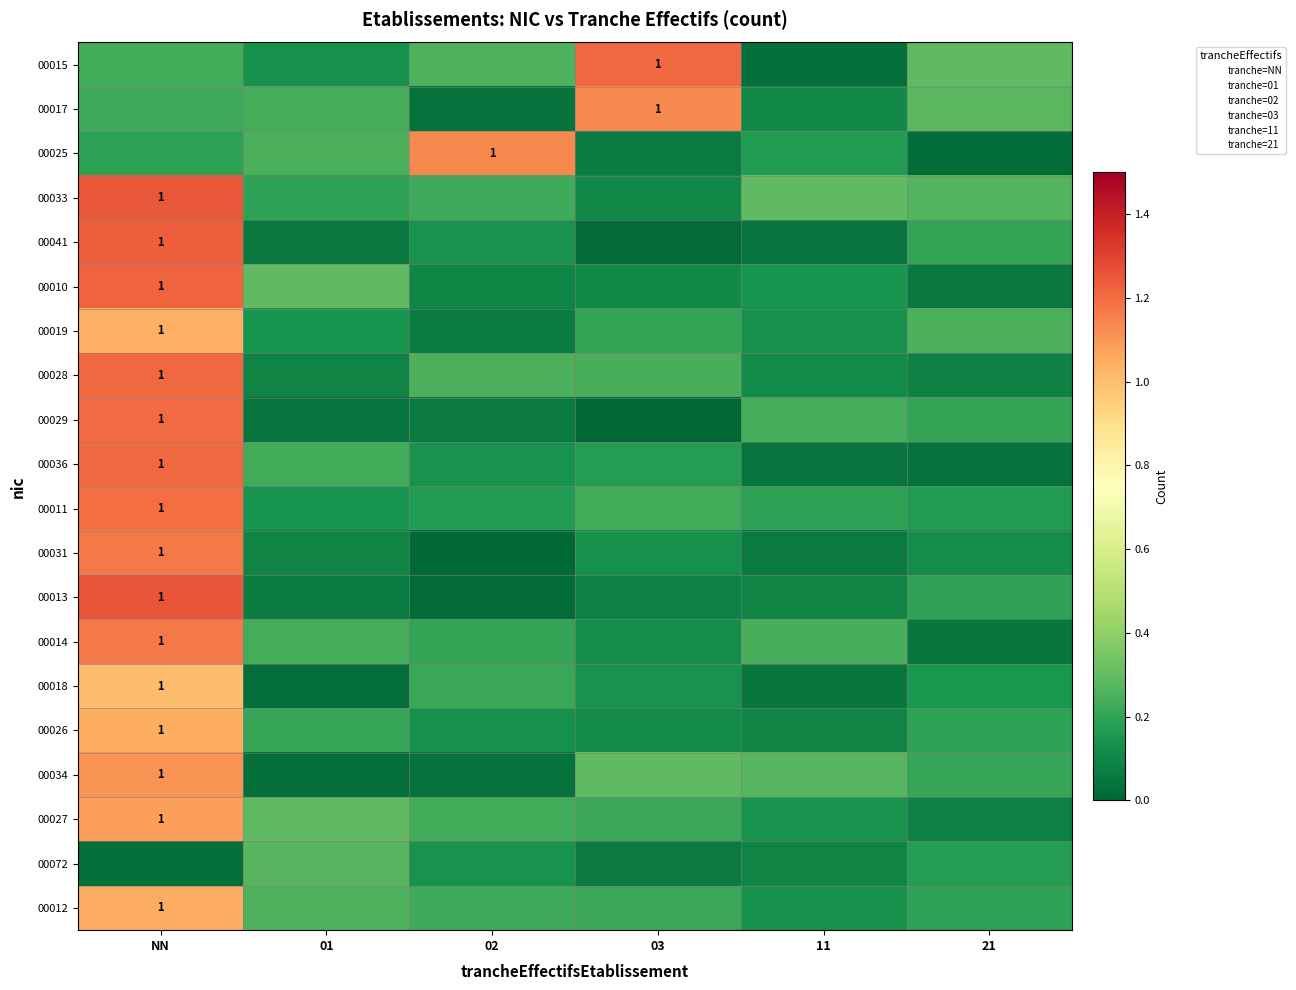

Is the value of 00015 at 03 greater than the value of 00011 at 03?

Yes